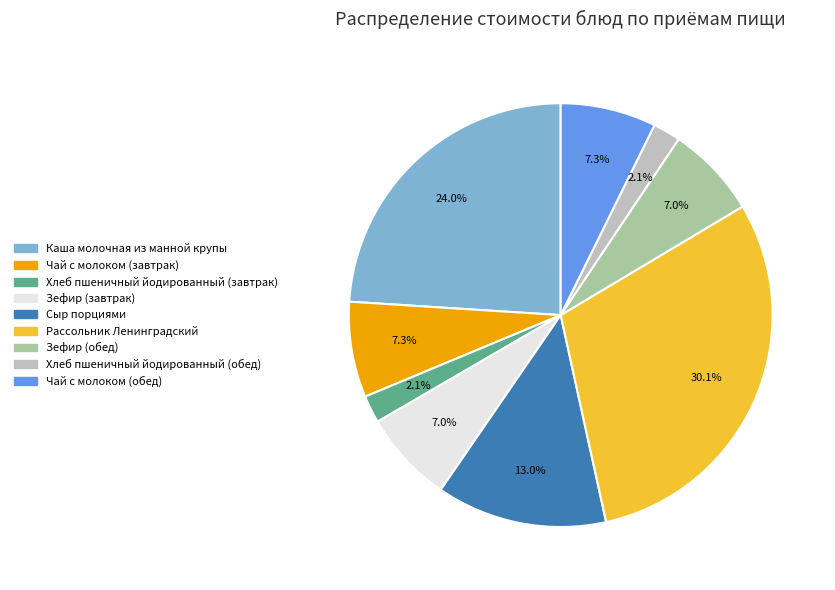

True or false: Хлеб пшеничный йодированный (обед) accounts for 10% of the total.

False